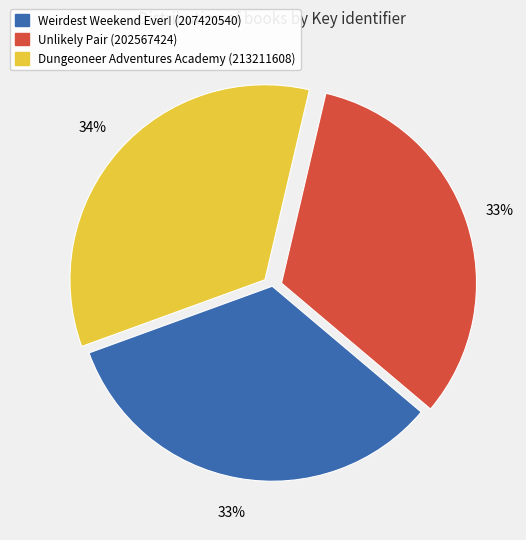

Count the number of slices in the pie.

3